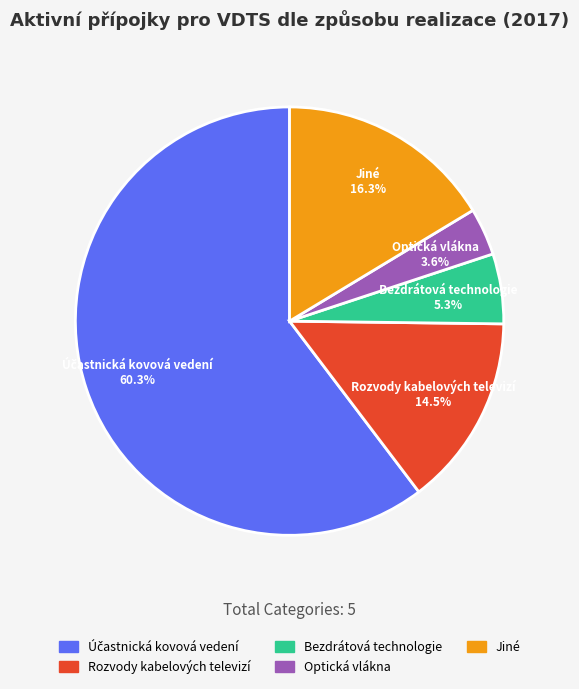

Which has a higher value, Jiné or Rozvody kabelových televizí?

Jiné